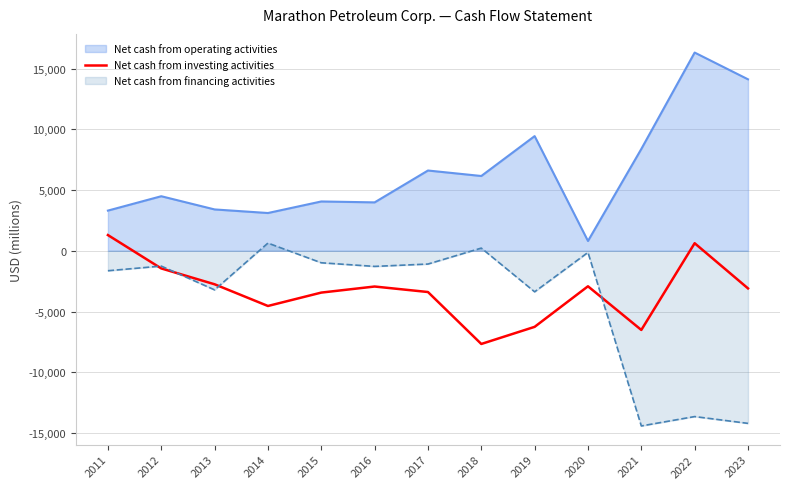

How many lines are shown in the chart?

3